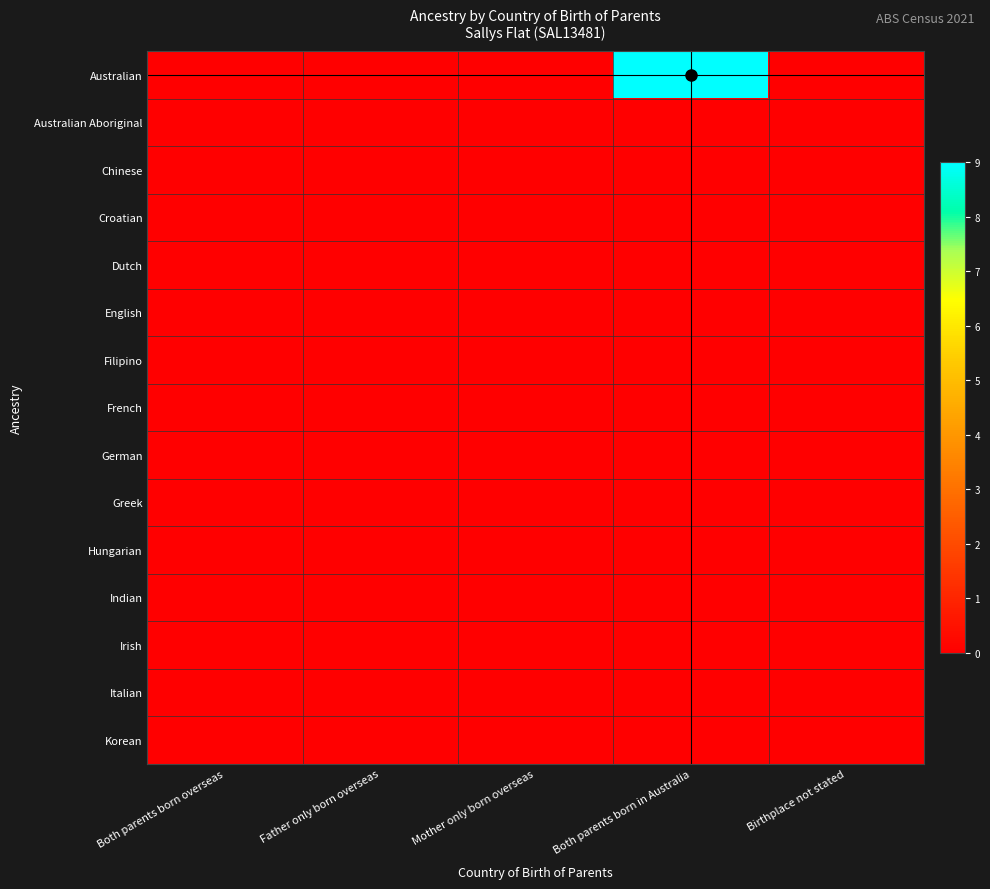

Which series has the largest total across all categories?

Australian